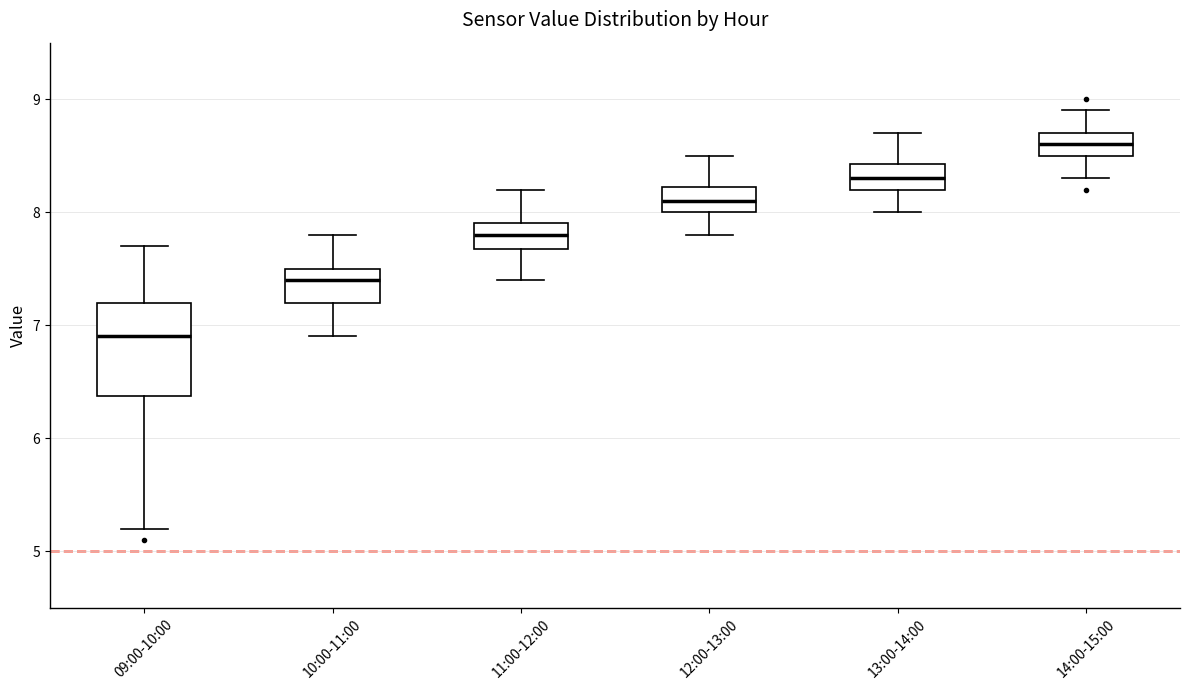

Where is the lower edge of the box for 09:00-10:00 on the y-axis? The values are not printed on the chart, so give them approximately, as read against the axis.

6.4